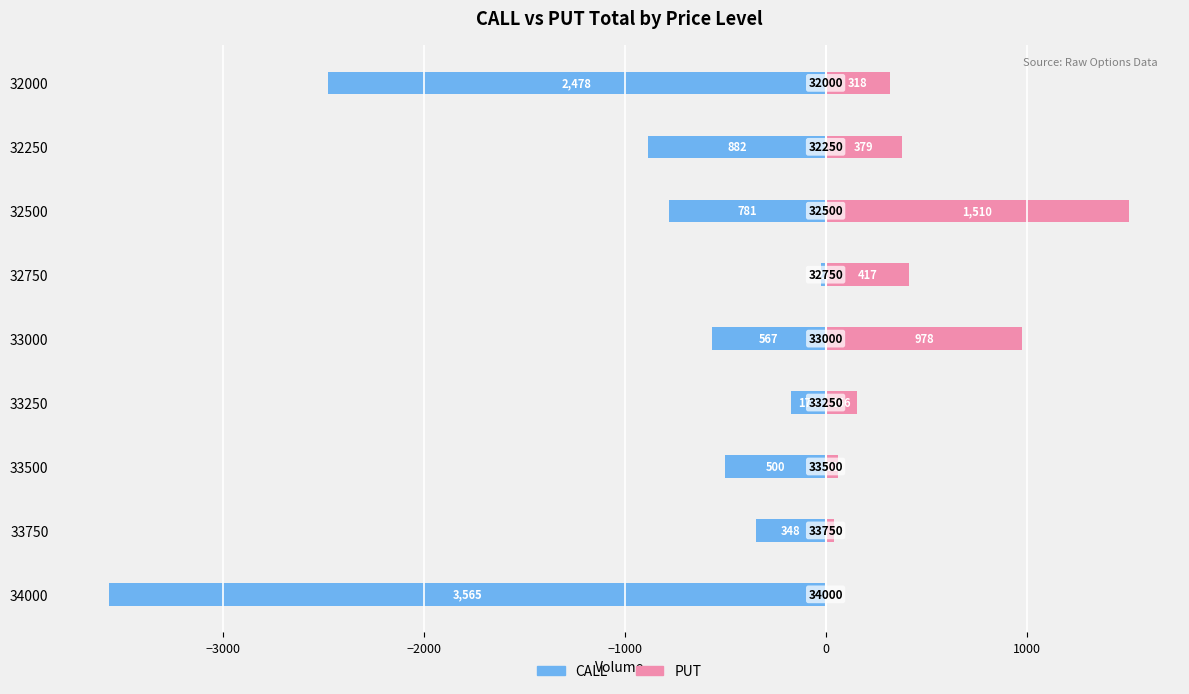

Rank the series at 32250 from highest to lowest value.

PUT, CALL